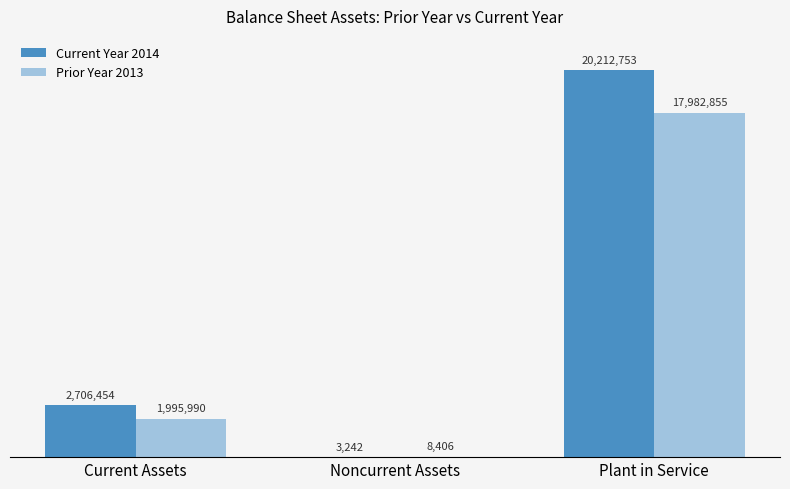

Which category has the highest value across all series?

Plant in Service